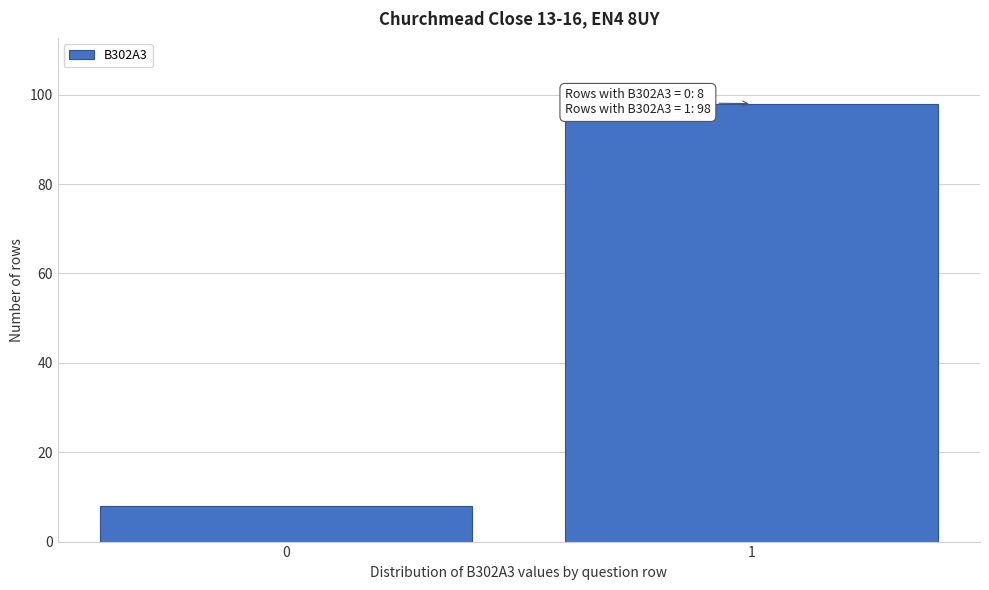

Reading left to right, transcribe all the data shown in this chart.

0=8	1=98